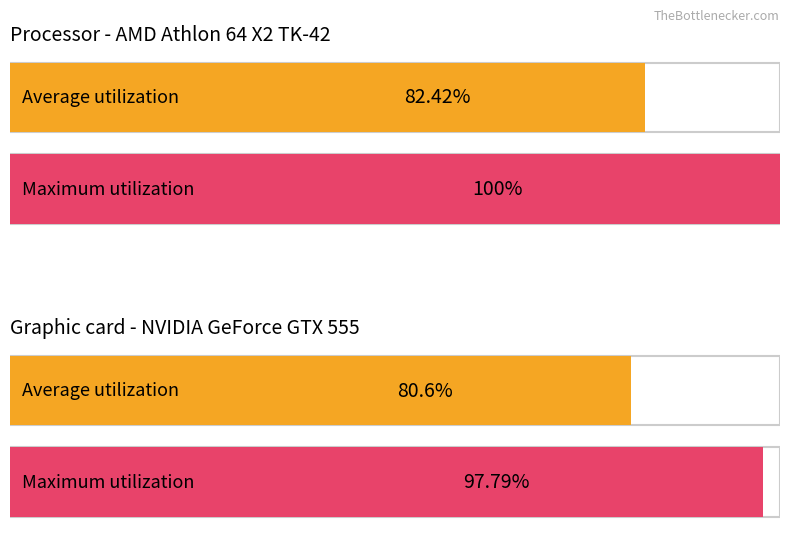

At how many categories does at least one series exceed 98?

1